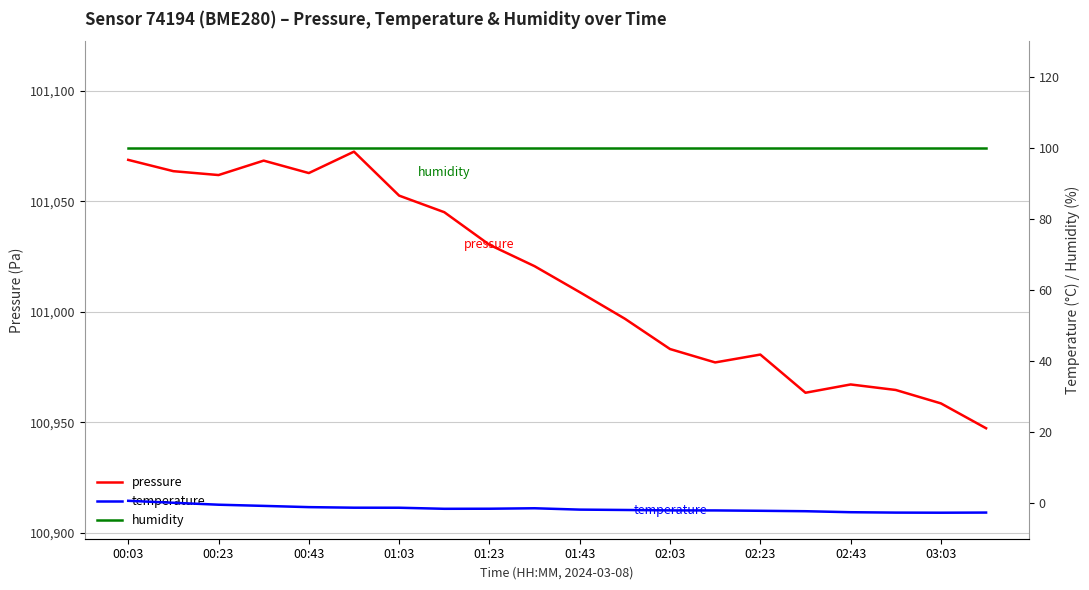

At which label is pressure closest to 101009?

01:43